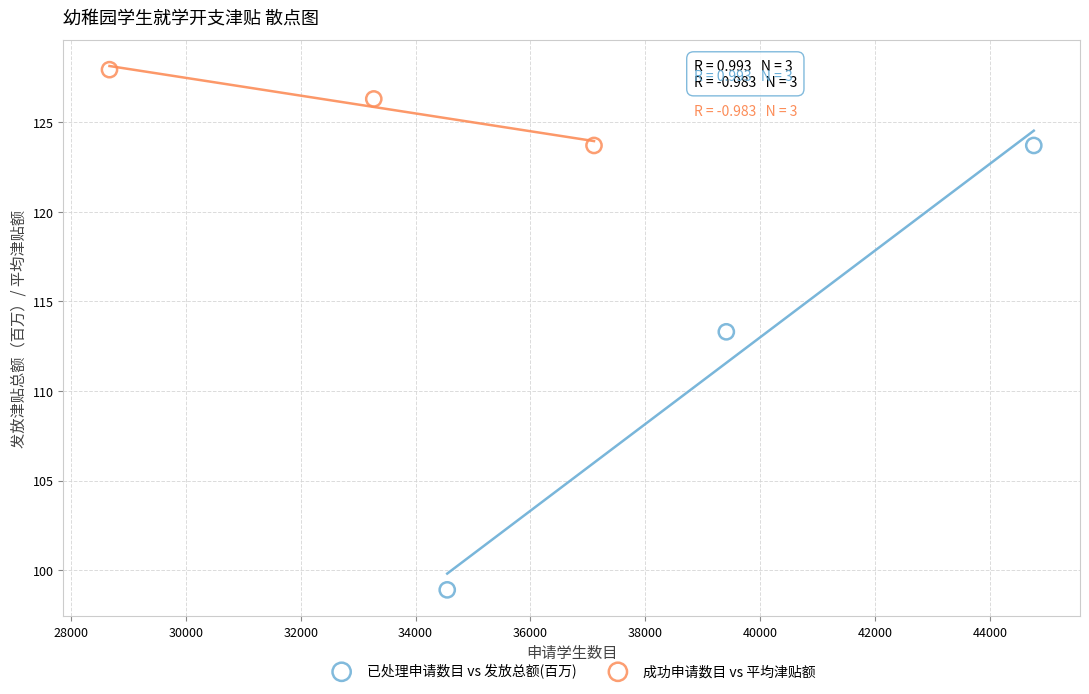

Which series contains the lowest Y value?

已处理申请数目 vs 发放总额(百万)